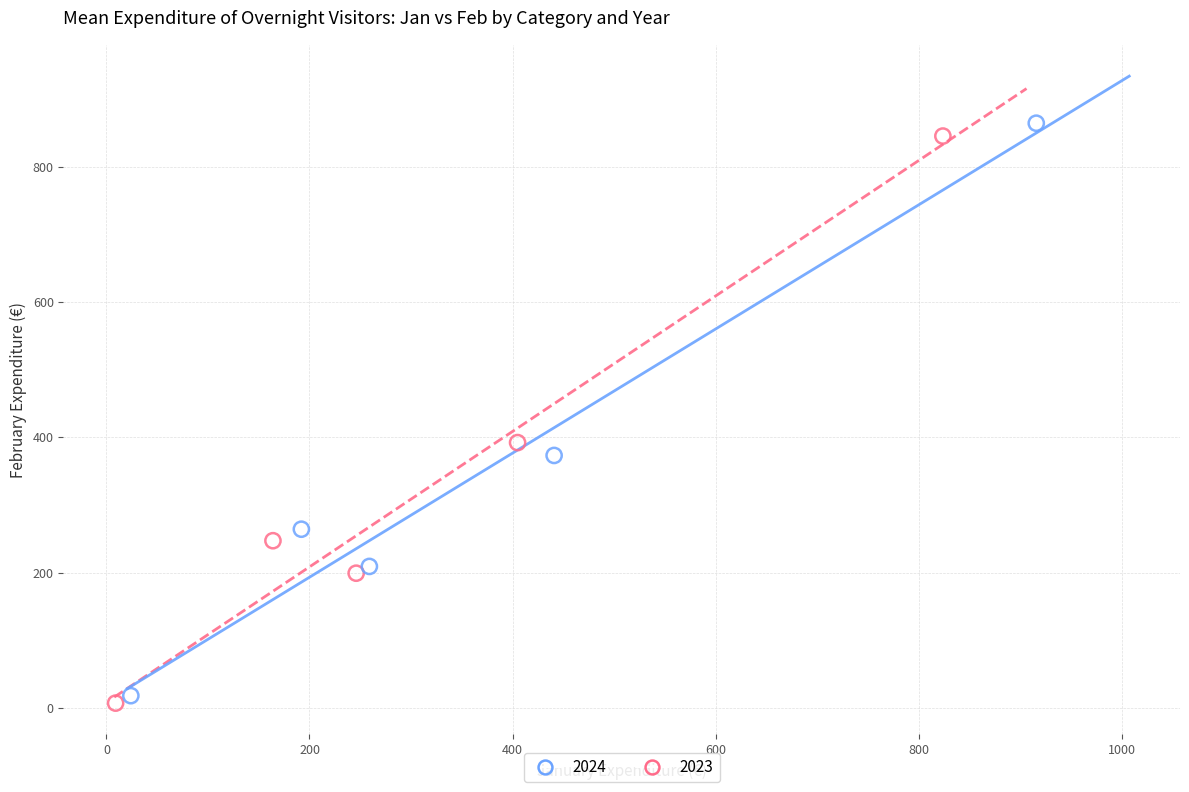

Which series reaches the minimum Y coordinate?

2023